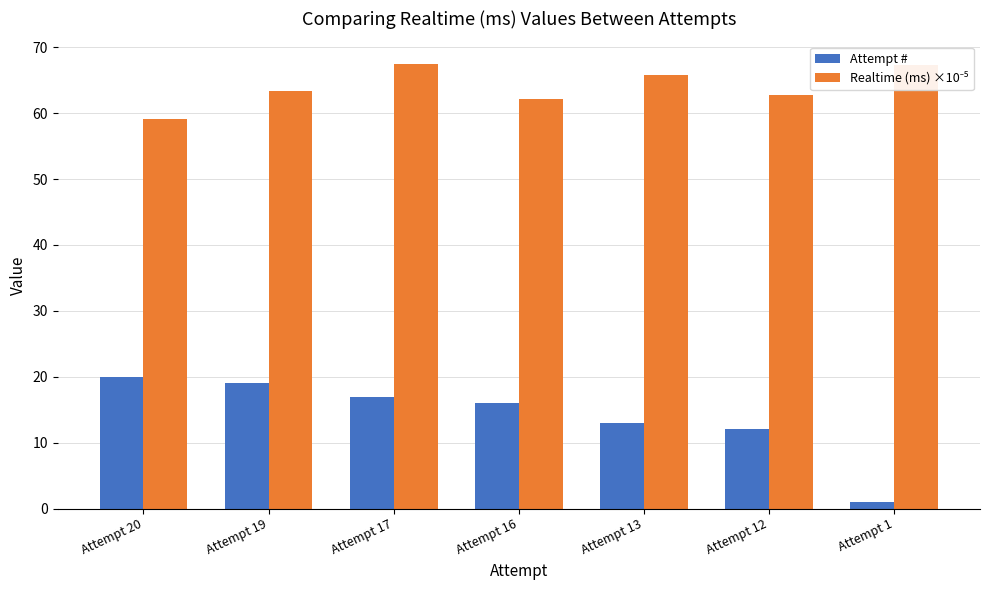

What is the average value of the Attempt # series?

14.0